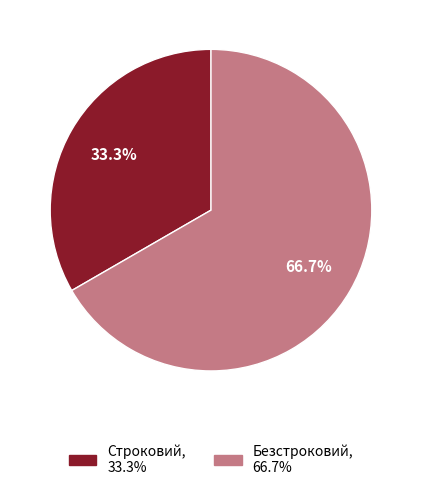

Which category has the smallest portion of the pie?

Строковий